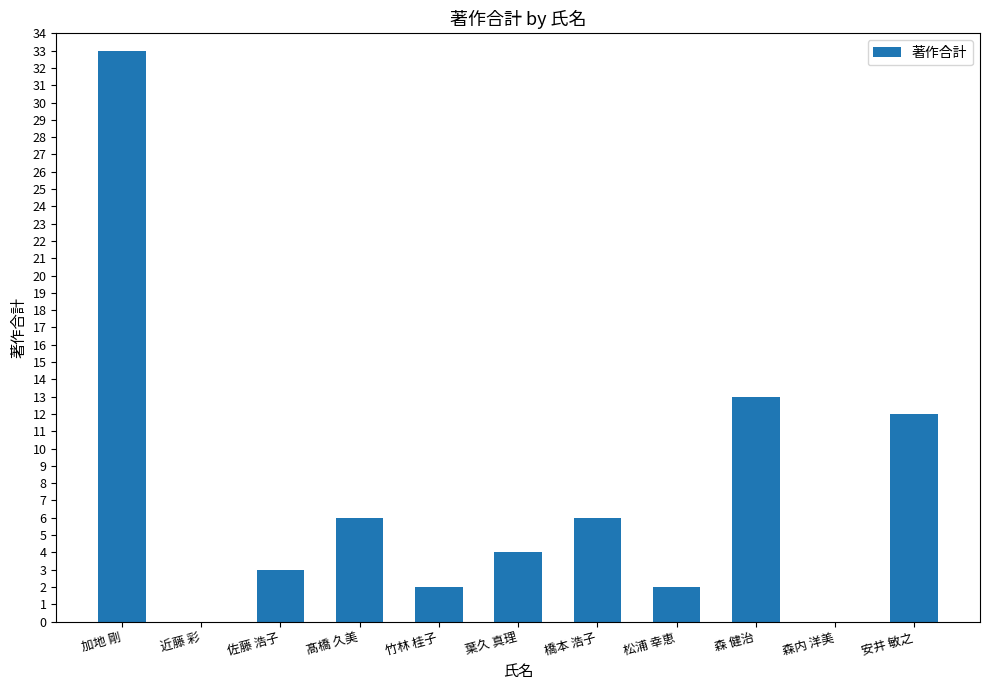

Are the bars grouped side by side (vs. stacked)?

No